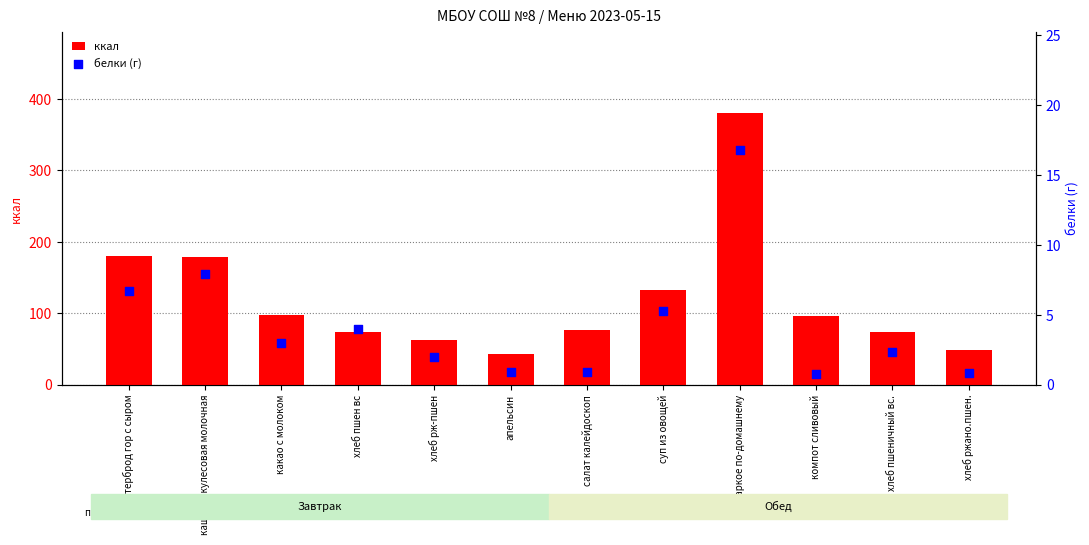

Is the value of ккал at компот сливовый greater than the value of белки (г) at какао с молоком?

Yes